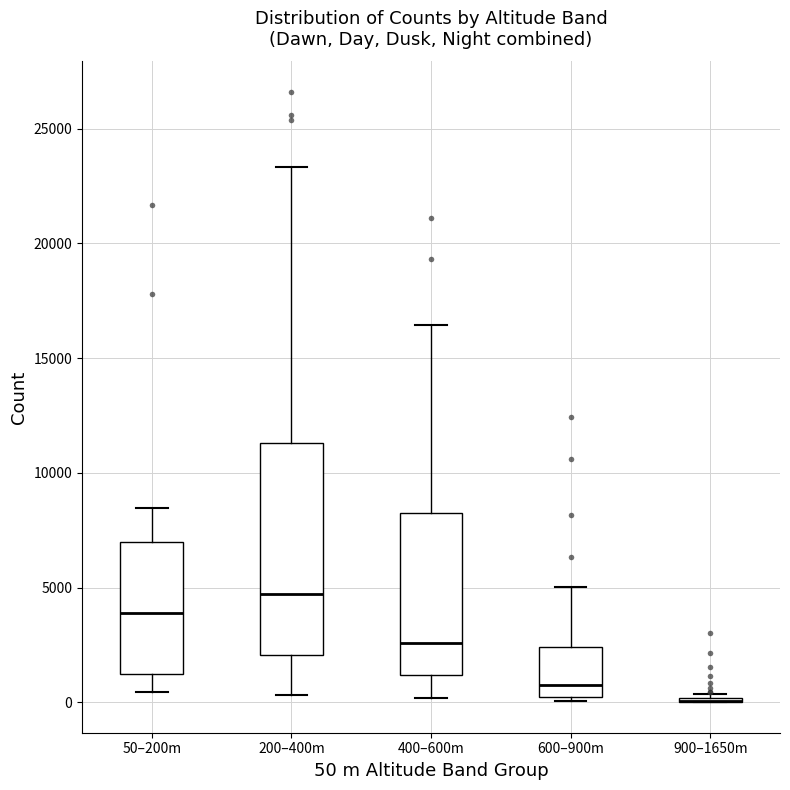

Reading left to right, transcribe this box plot: for each box, give where its median line is, the range the box spans, and where its two whiskers end, as read against the y-axis. The values are not printed on the chart, so give them approximately, as read against the axis.

50–200m: median 4000, box 1000 to 7000, whiskers 500 to 8500
200–400m: median 4500, box 2000 to 11500, whiskers 500 to 23500
400–600m: median 2500, box 1000 to 8000, whiskers 0 to 16500
600–900m: median 1000, box 0 to 2500, whiskers 0 (just below the box's lower edge) to 5000
900–1650m: box collapsed to a line at 0, whiskers 0 to 500